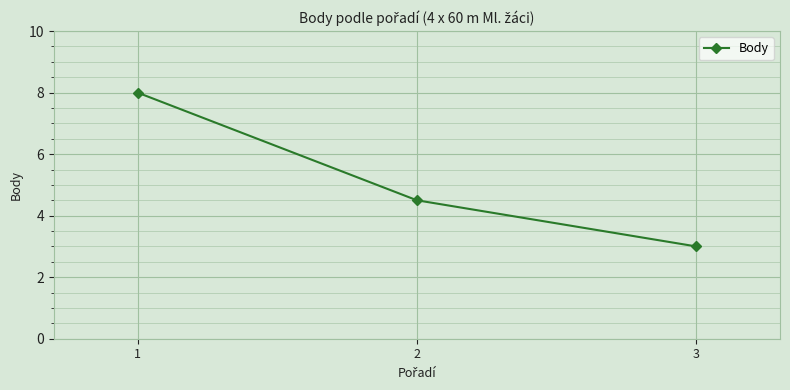

Reading right to left, list all the values displayed in this chart.

3.0	4.5	8.0